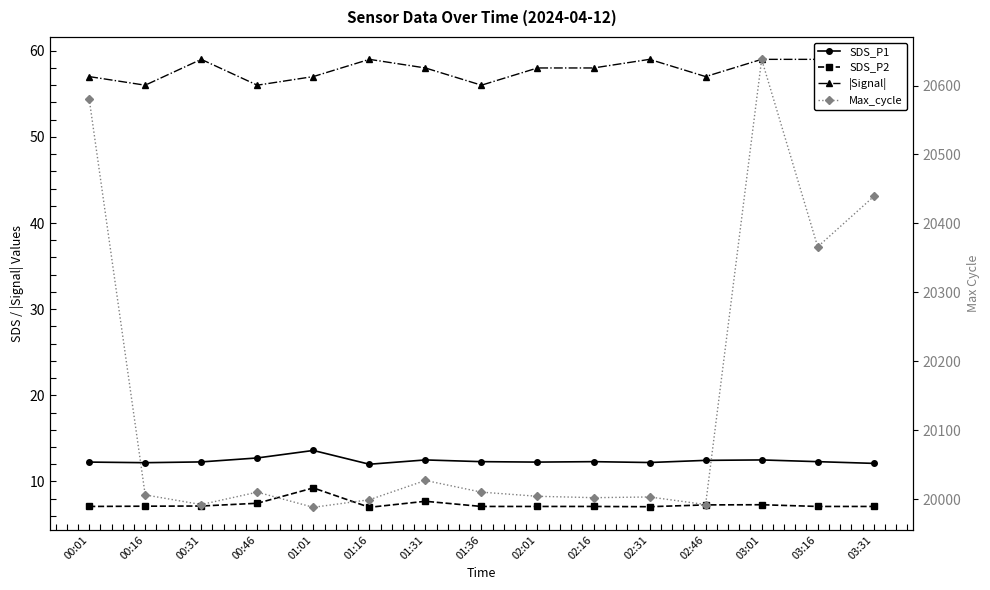

Rank the series at 01:16 from highest to lowest value.

Max_cycle, |Signal|, SDS_P1, SDS_P2